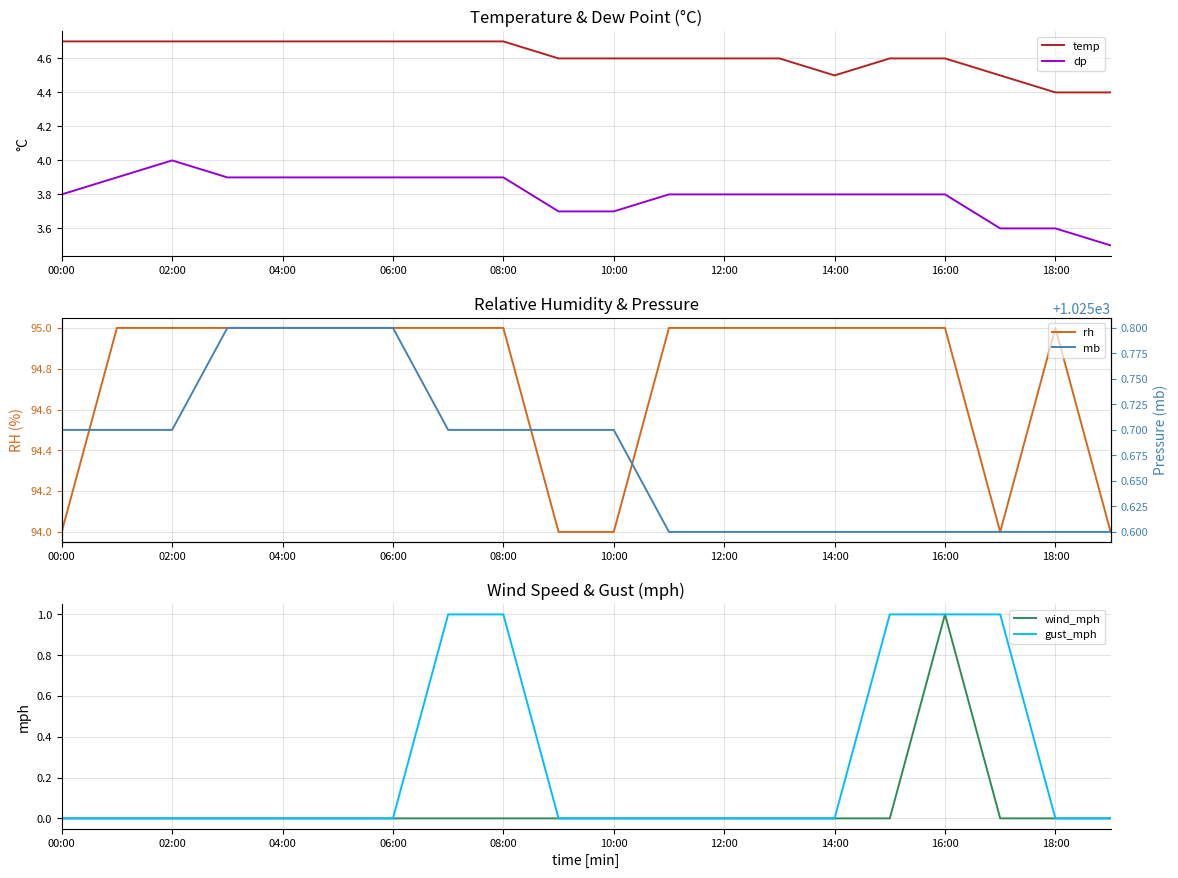

What is the total value across all series at 00:00?

1128.2